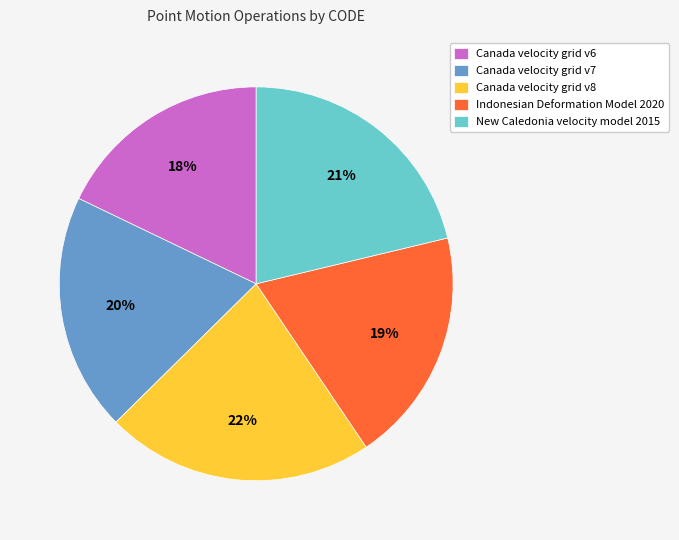

Between Canada velocity grid v8 and Canada velocity grid v6, which is larger?

Canada velocity grid v8